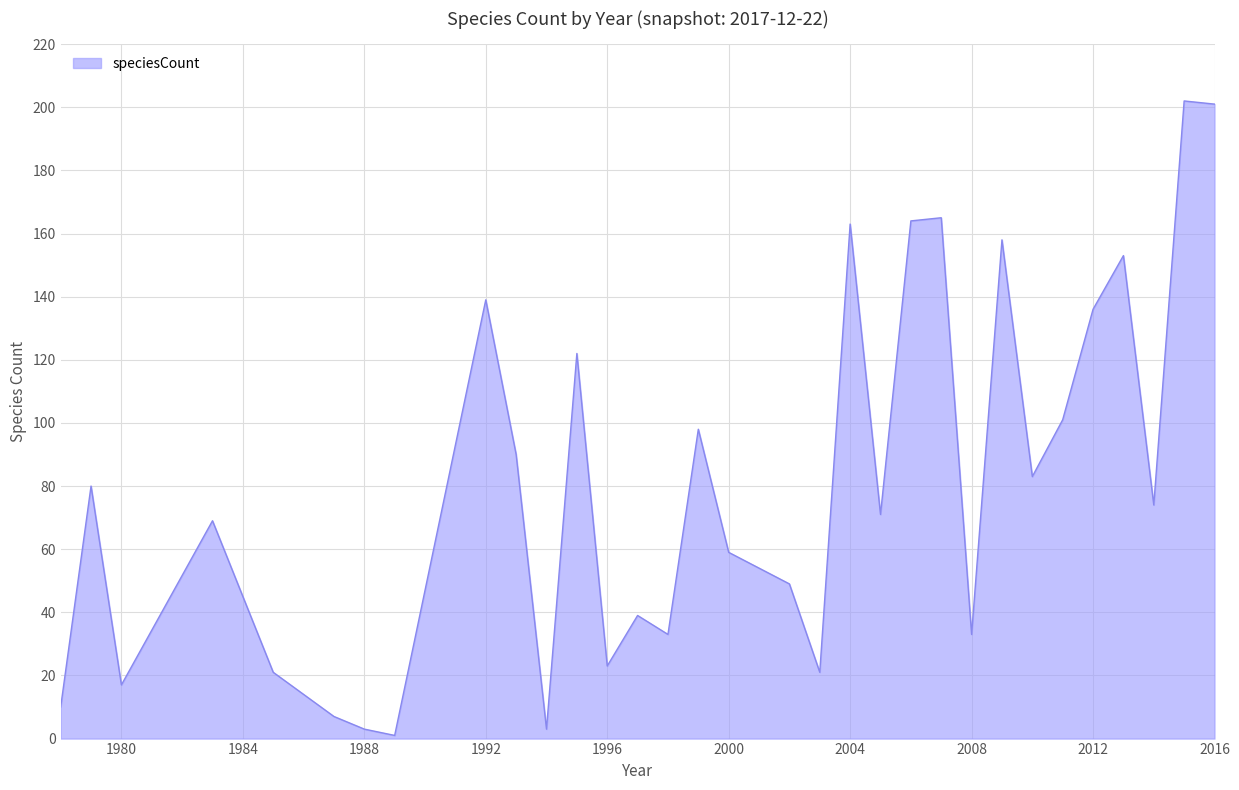

What is the average value?

81